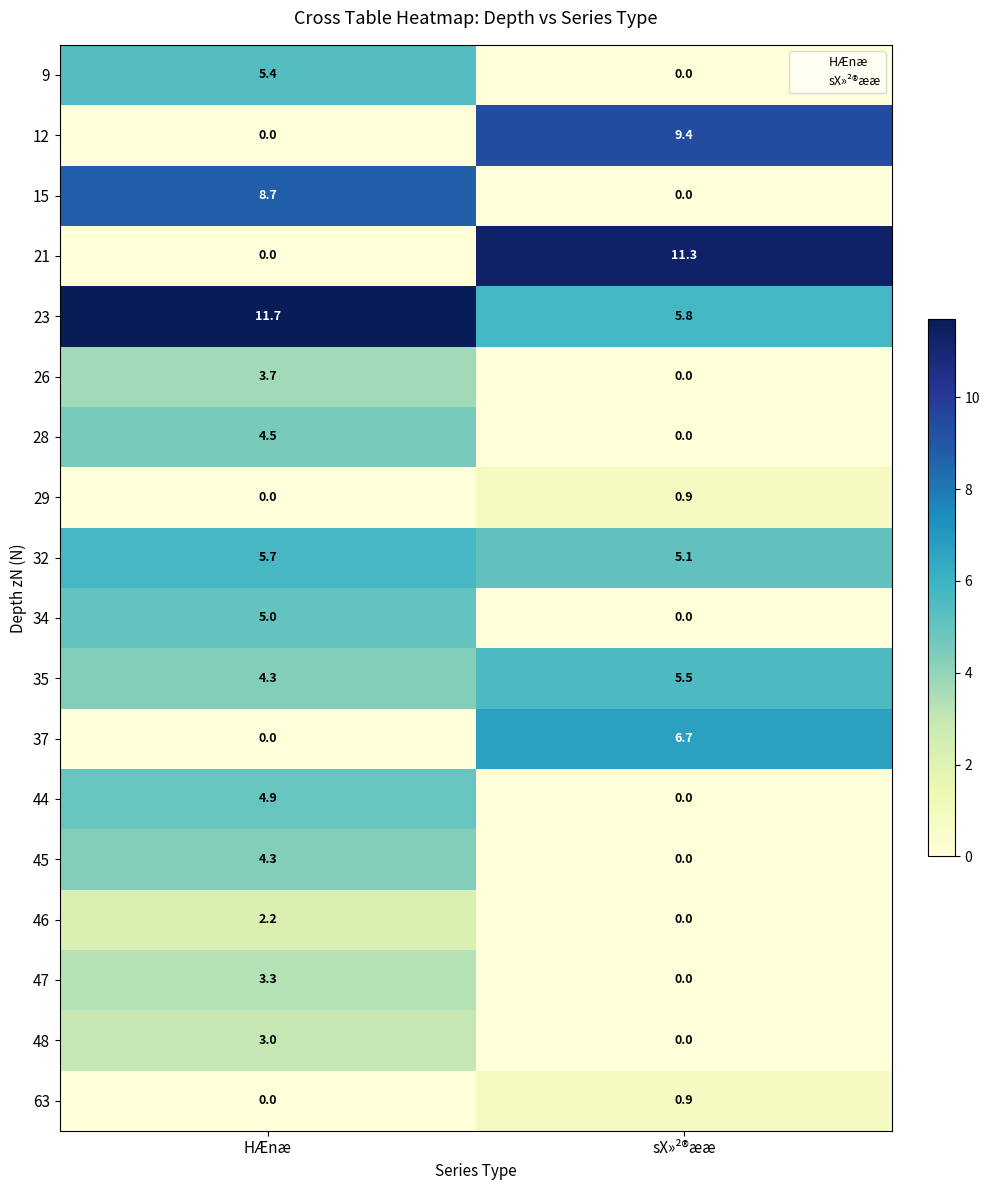

At which category is the sum across all series the highest?

HÆnæ